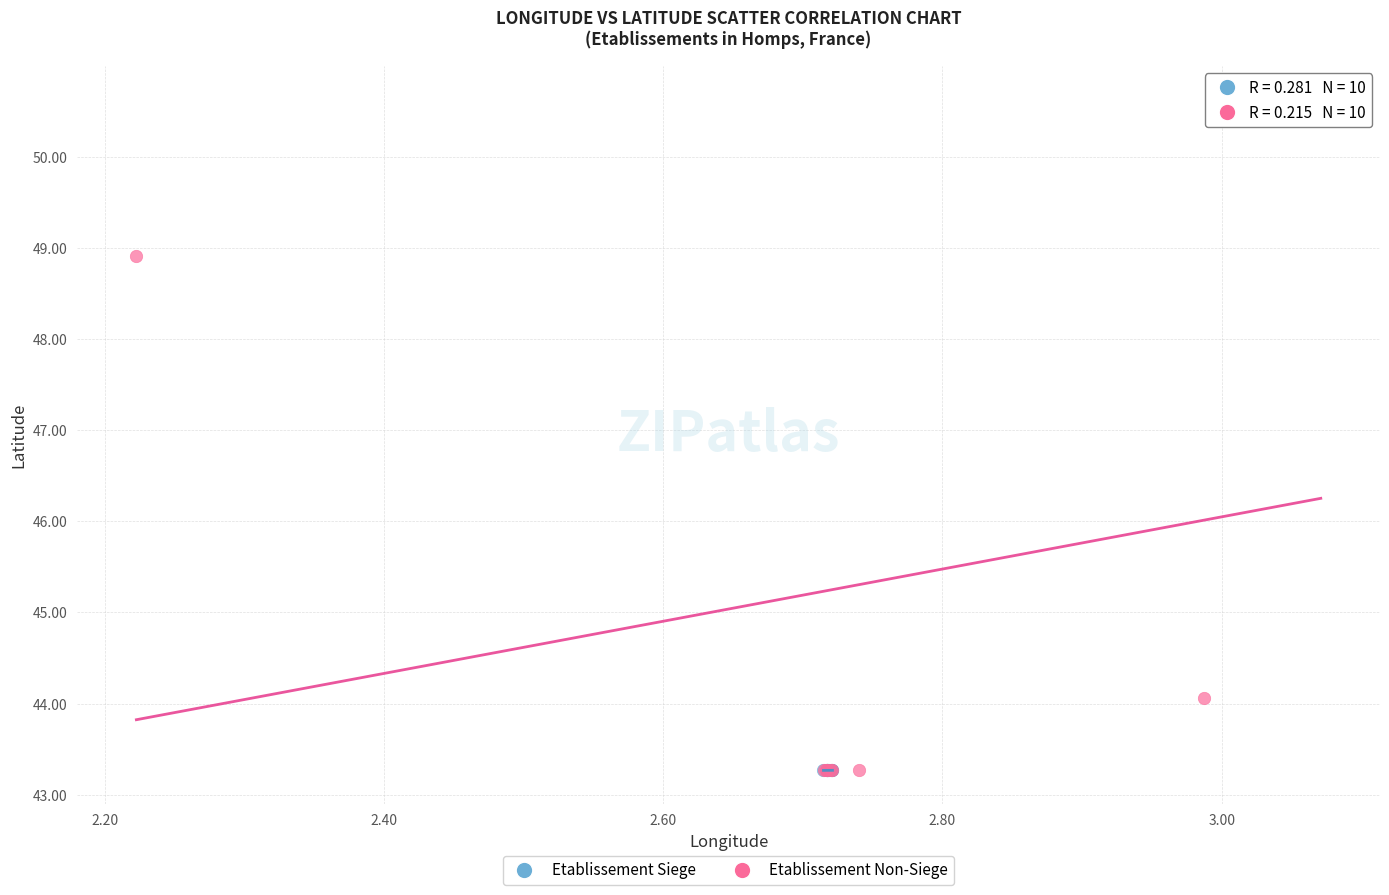

Which series has the widest spread of Y values?

Etablissement Non-Siege